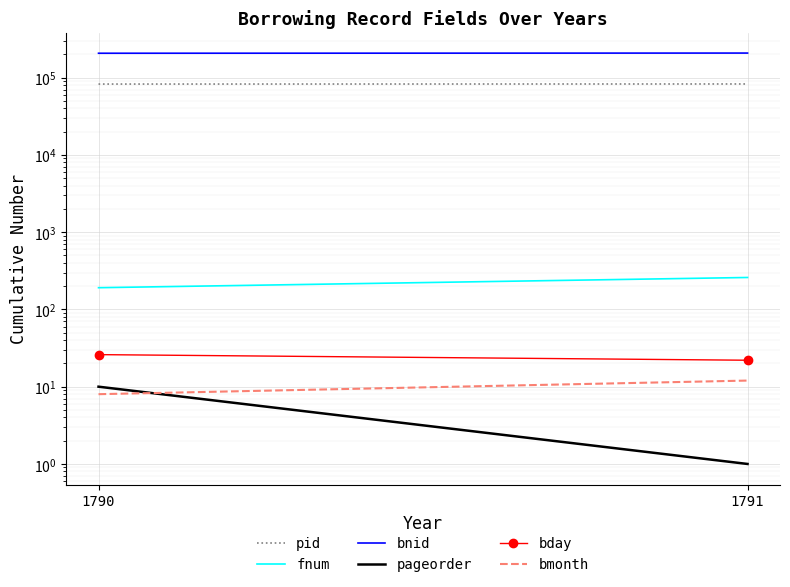

The value of pid at 1790 is 82514. True or false?

True